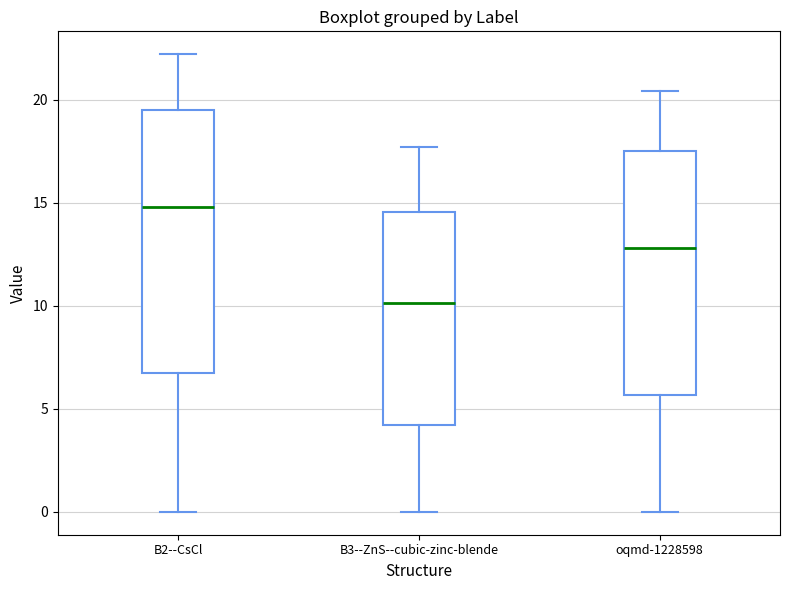

Which box is the tallest, from its lower edge to its upper edge?

B2--CsCl